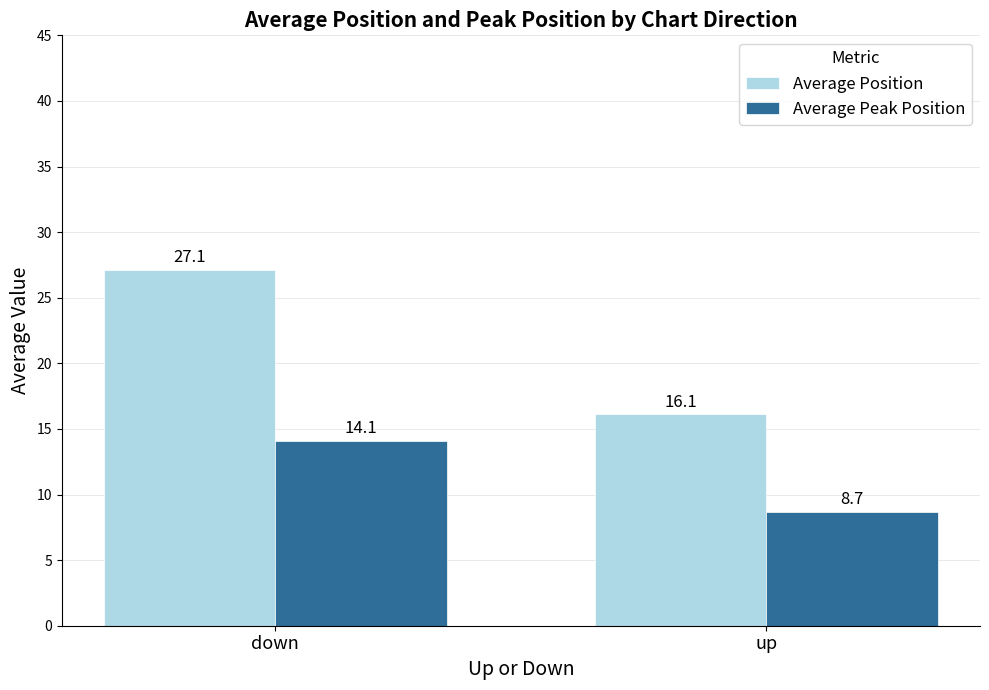

Rank the categories by Average Peak Position value from lowest to highest.

up, down